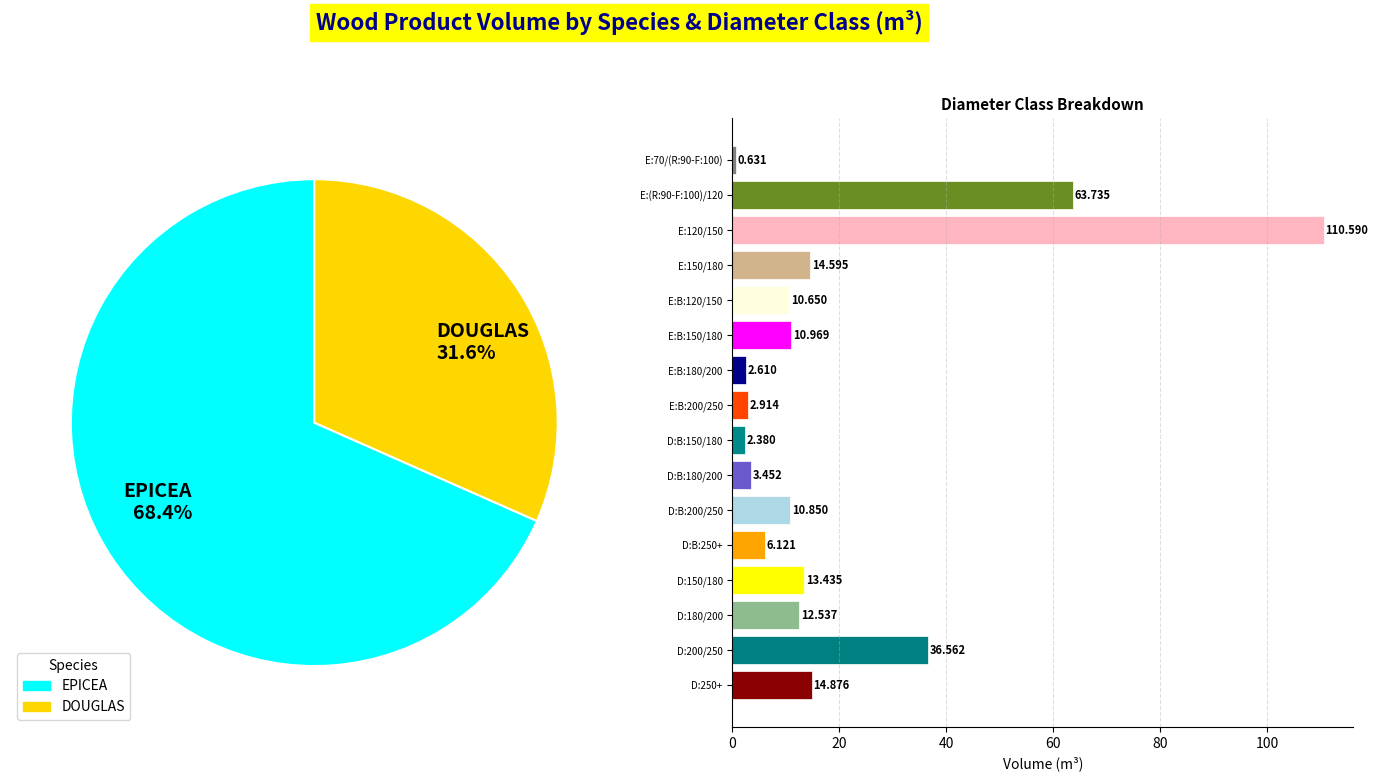

To the nearest percent, what portion does D:B:200/250 represent?

3%